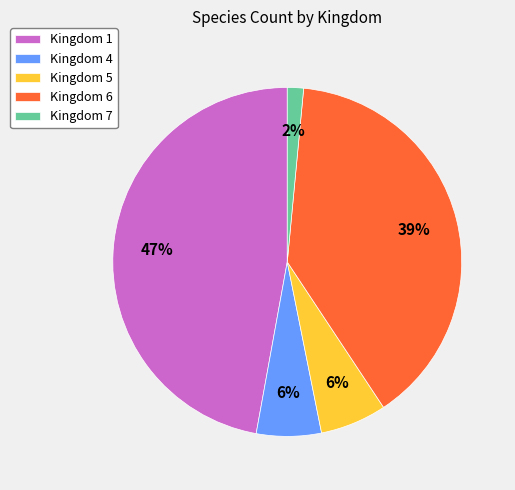

Combined, do Kingdom 7 and Kingdom 5 account for over 50%?

No